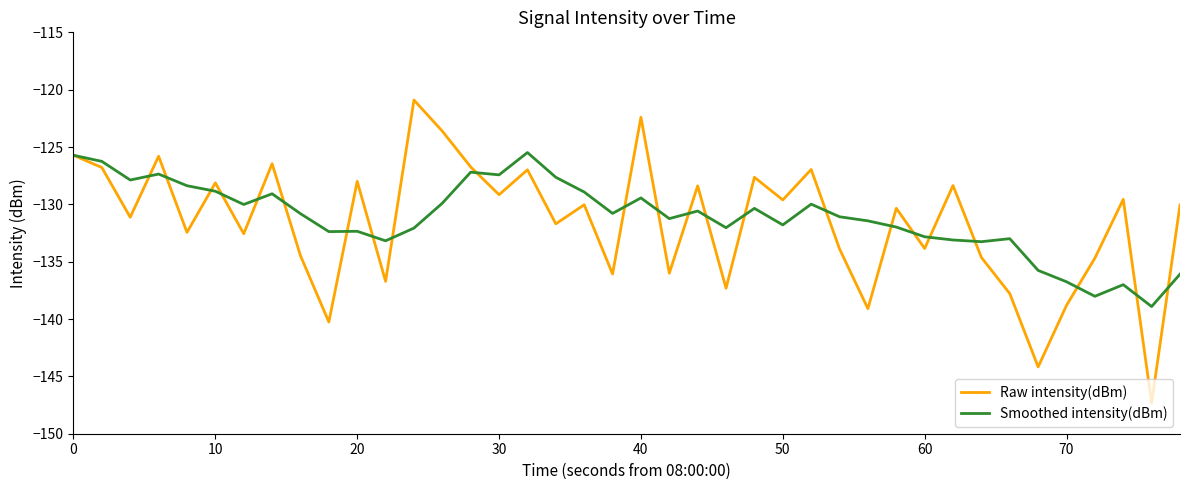

Which series has the widest spread of values?

Raw intensity(dBm)